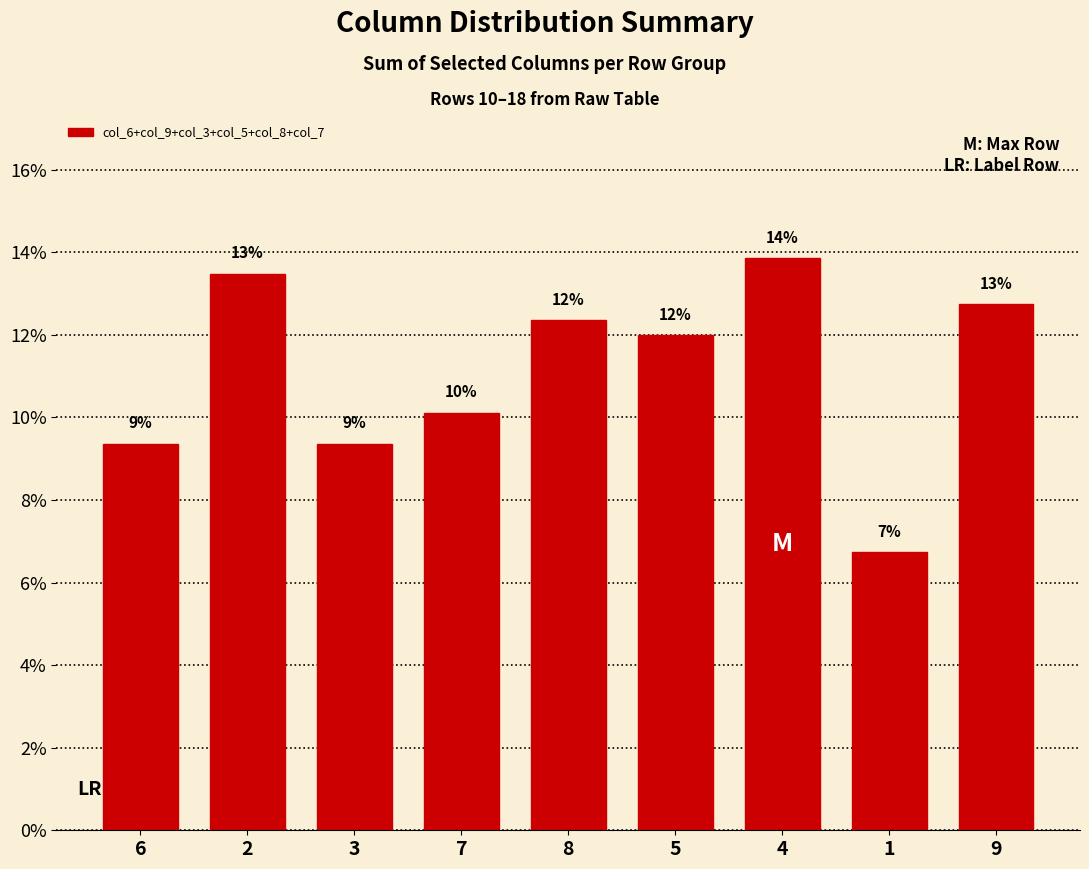

How many bars are there in total?

9